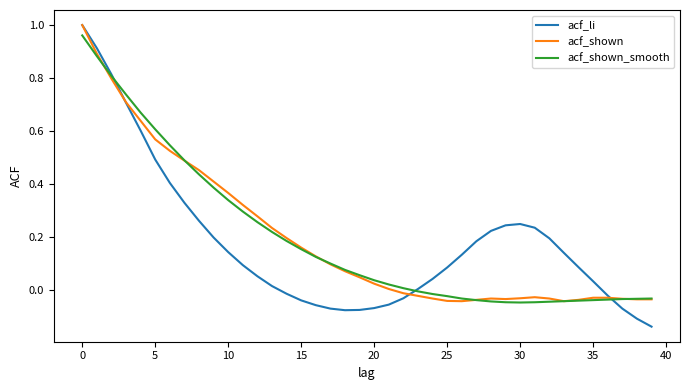

Which series has the widest spread of values?

acf_li